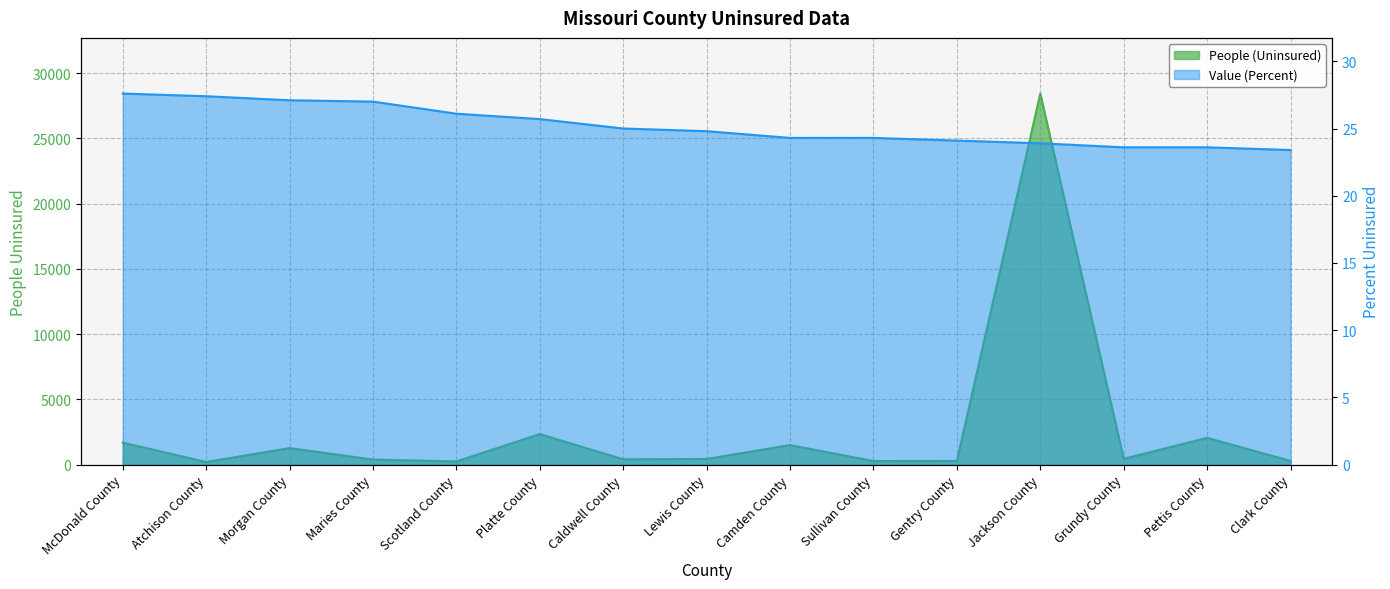

What are all the series names shown in the legend?

People (Uninsured), Value (Percent)